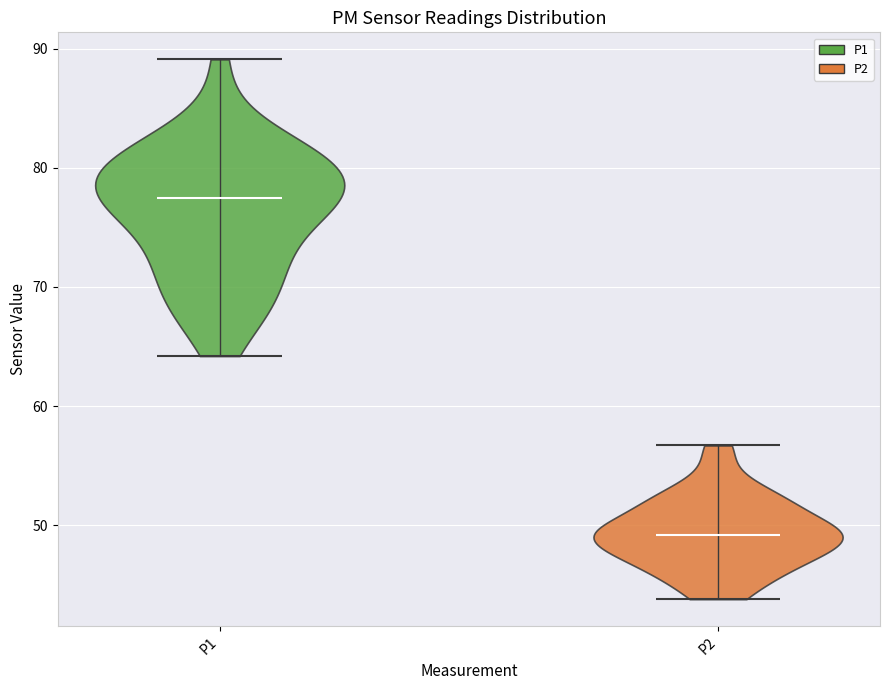

What is the lowest point the violin for P1 reaches on the y-axis? The values are not printed on the chart, so give them approximately, as read against the axis.

64